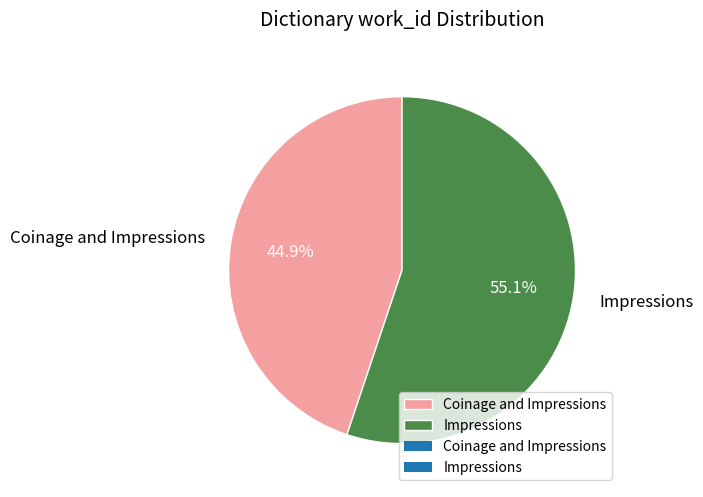

To the nearest percent, what is the average slice percentage?

50%